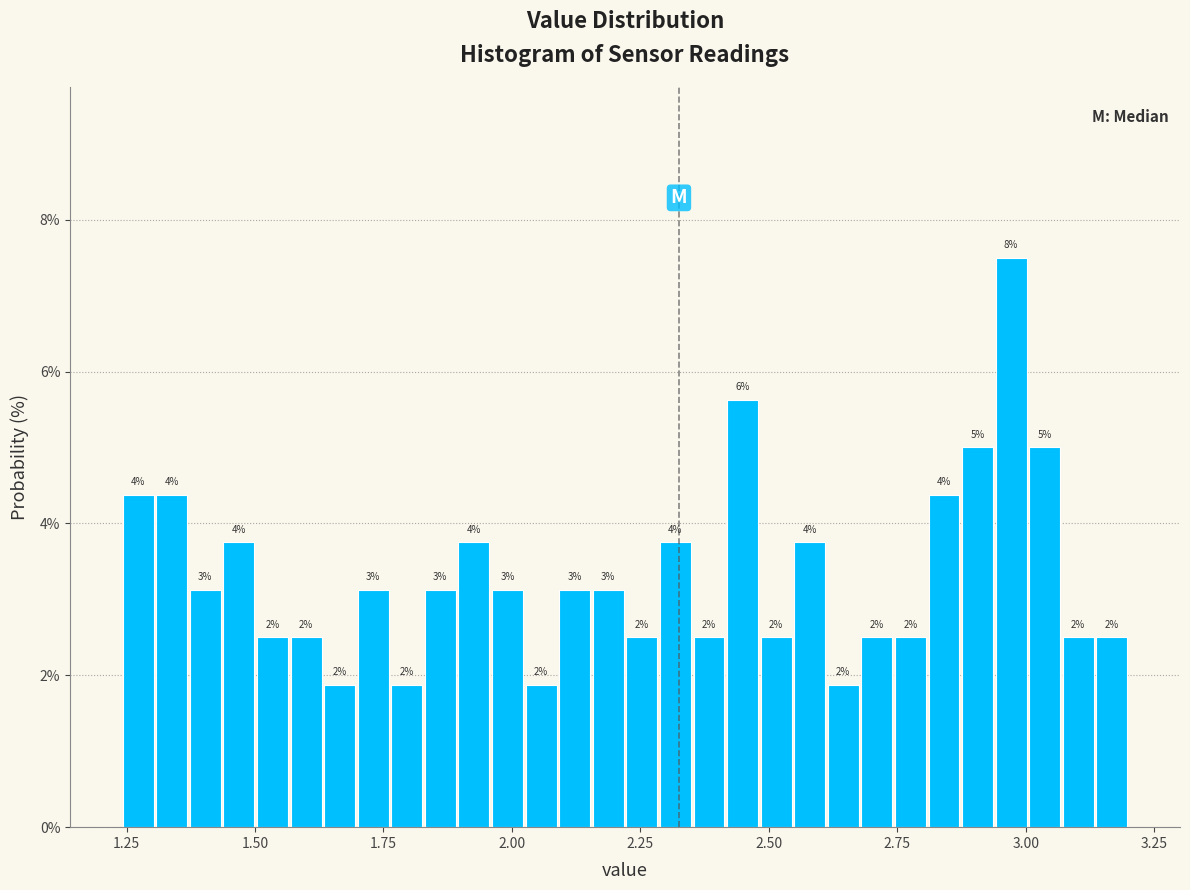

Read against the x-axis, roughly where is the centre of the tallest bar?

2.95